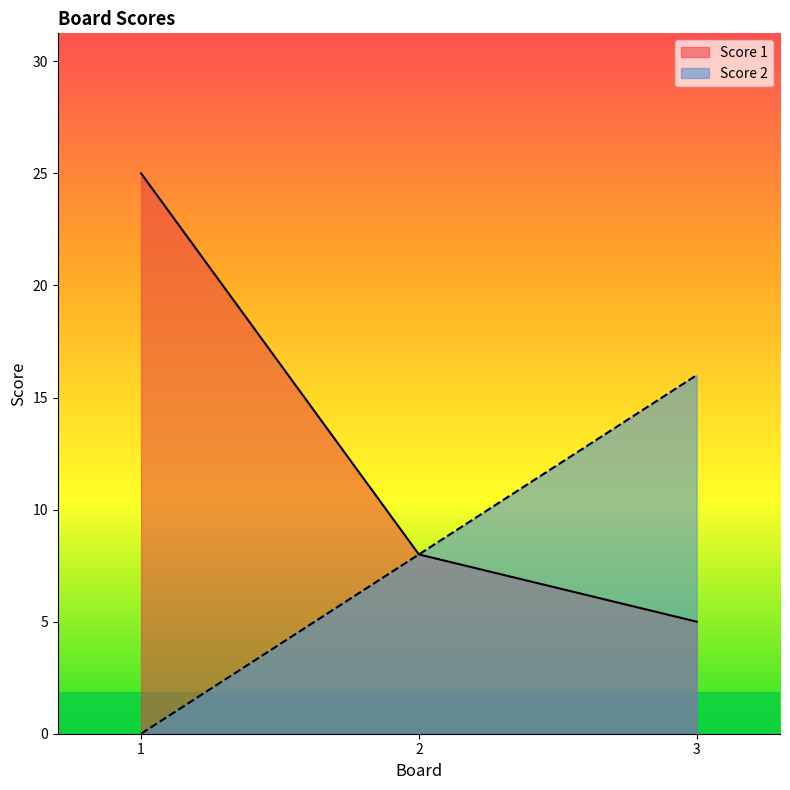

Is it true that Score 2 equals -9 at 1?

False